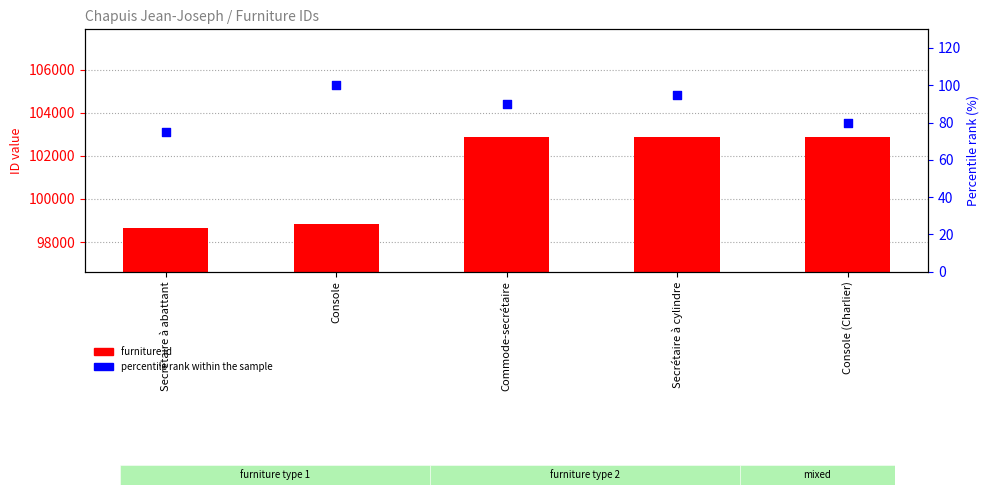

Which series has the largest Y range (max minus min)?

furniture id